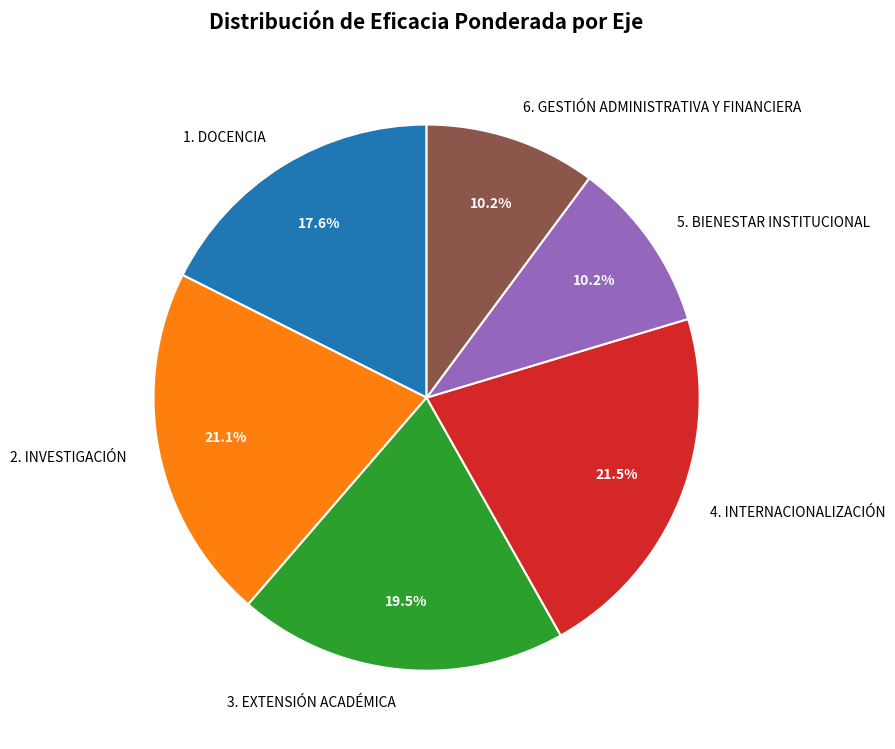

Is there any slice that represents more than half of the pie?

No